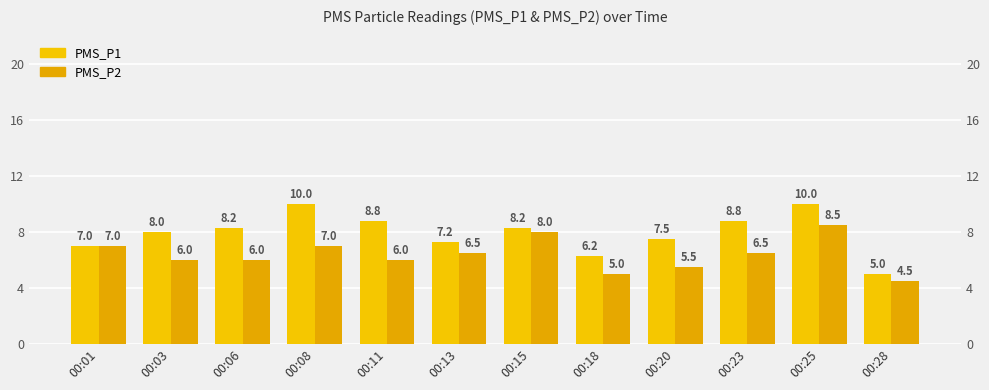

Count the number of categories in the chart.

12